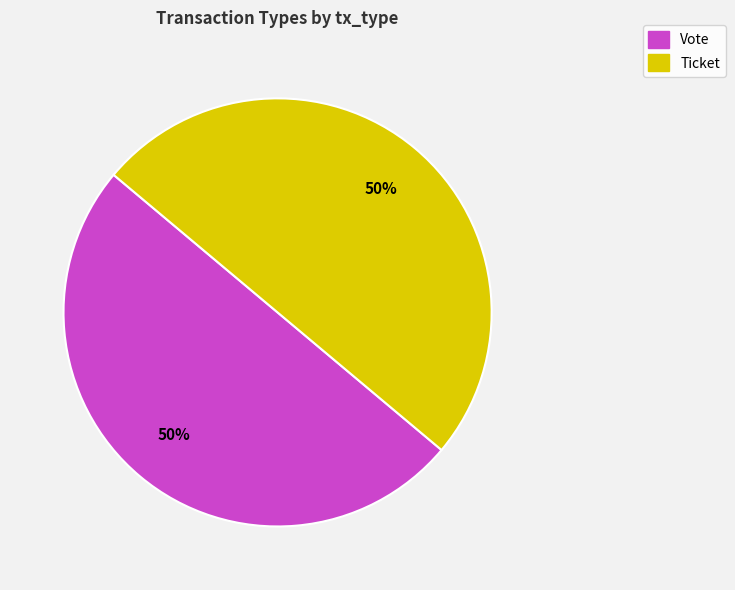

Is it true that Ticket is 50% of the pie?

True